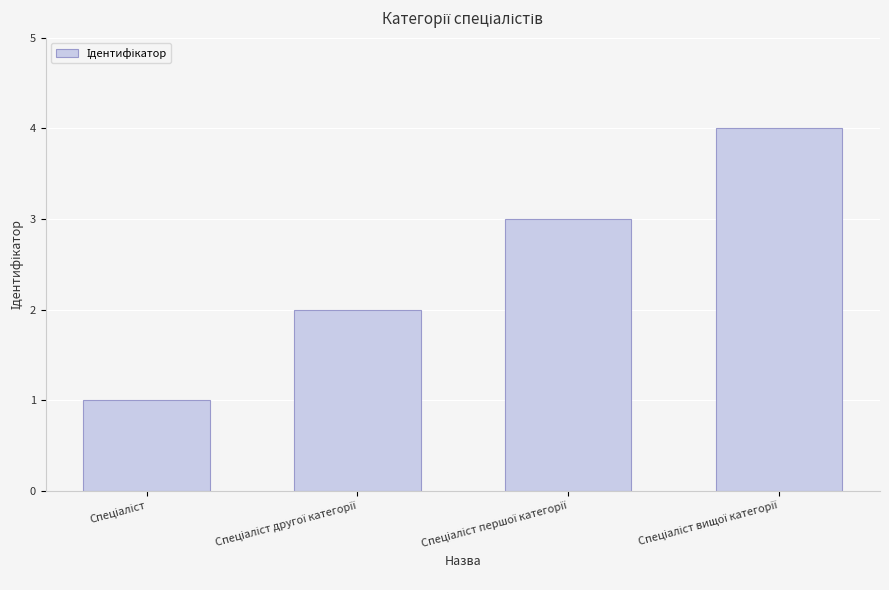

What is the value of the 3rd bar from the left?

3